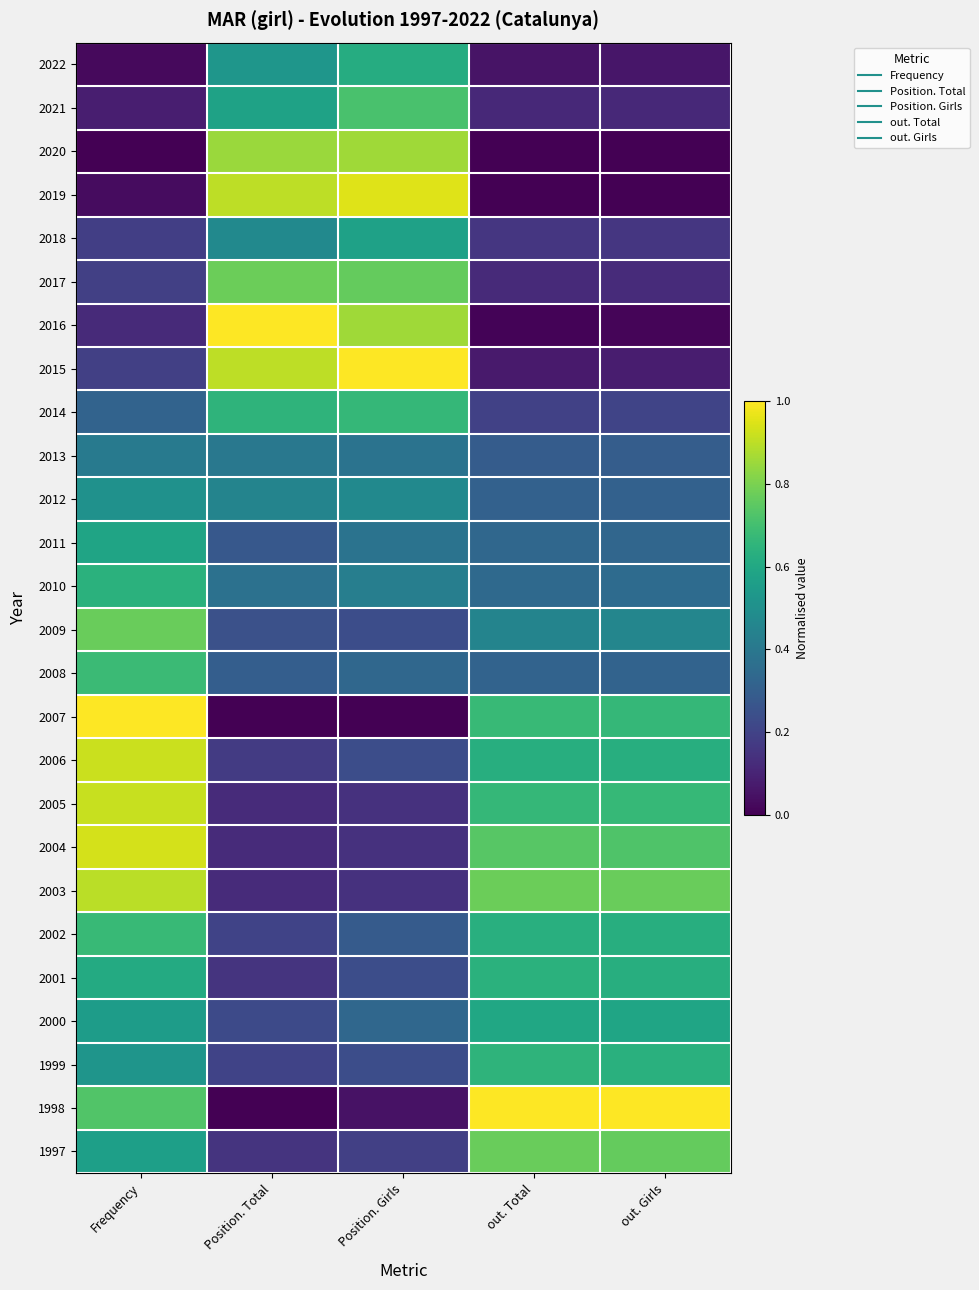

What is the total value across all series at out. Total?

10.6